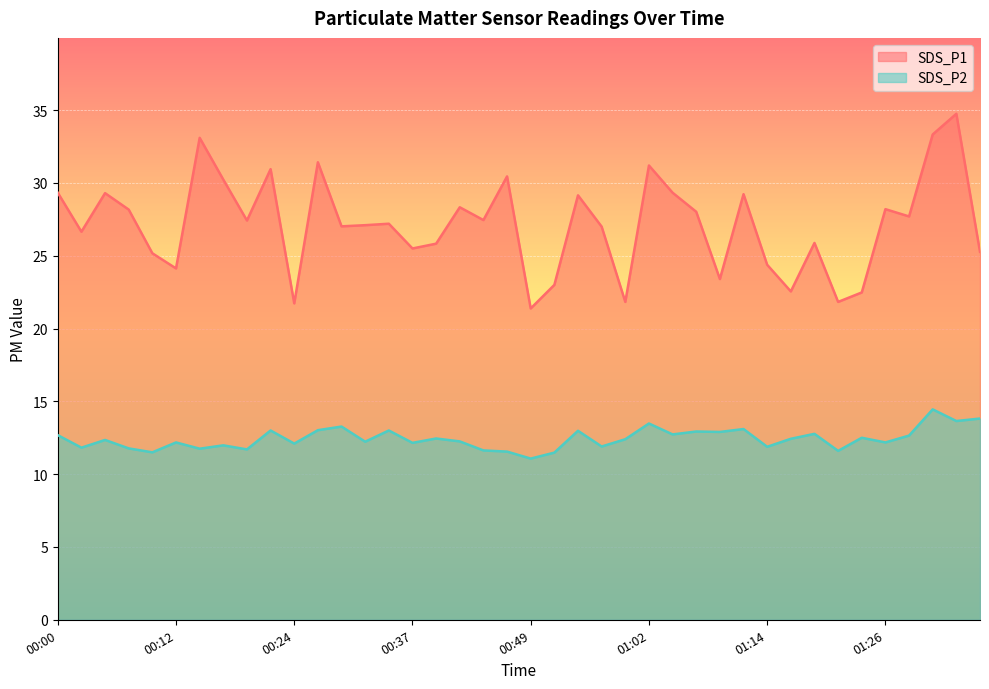

Reading left to right, list all the values displayed in this chart.

SDS_P1: 00:00=29.3	00:02=26.6	00:05=29.3	00:07=28.2	00:10=25.2	00:12=24.1	00:15=33.1	00:17=30.2	00:20=27.4	00:22=30.9	00:24=21.7	00:27=31.4	00:29=27.0	00:32=27.1	00:34=27.2	00:37=25.5	00:39=25.8	00:41=28.3	00:44=27.4	00:46=30.4	00:49=21.4	00:51=23.0	00:54=29.1	00:56=27.0	00:58=21.8	01:02=31.2	01:04=29.3	01:06=28.0	01:09=23.4	01:11=29.2	01:14=24.4	01:16=22.6	01:18=25.9	01:21=21.8	01:23=22.5	01:26=28.2	01:28=27.7	01:31=33.3	01:33=34.8	01:35=25.3
SDS_P2: 00:00=12.7	00:02=11.8	00:05=12.3	00:07=11.8	00:10=11.5	00:12=12.2	00:15=11.8	00:17=12.0	00:20=11.7	00:22=13.0	00:24=12.1	00:27=13.0	00:29=13.3	00:32=12.2	00:34=13.0	00:37=12.2	00:39=12.4	00:41=12.2	00:44=11.6	00:46=11.6	00:49=11.1	00:51=11.5	00:54=13.0	00:56=11.9	00:58=12.4	01:02=13.5	01:04=12.7	01:06=12.9	01:09=12.9	01:11=13.1	01:14=11.9	01:16=12.4	01:18=12.8	01:21=11.6	01:23=12.5	01:26=12.2	01:28=12.7	01:31=14.4	01:33=13.7	01:35=13.8